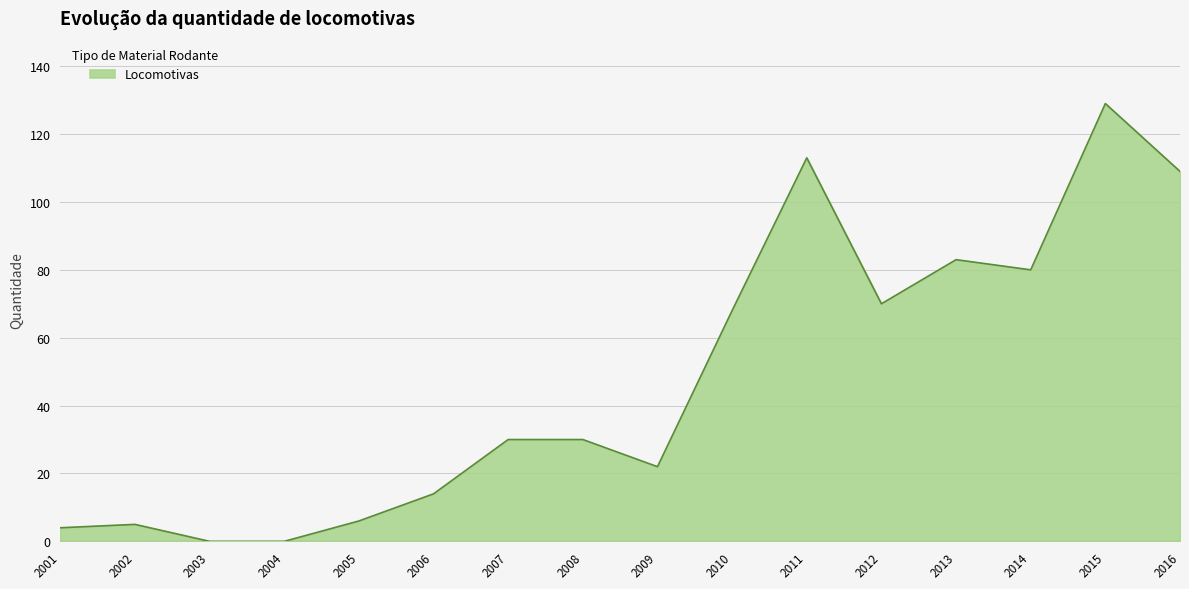

What is the difference between the maximum and second lowest values?

129